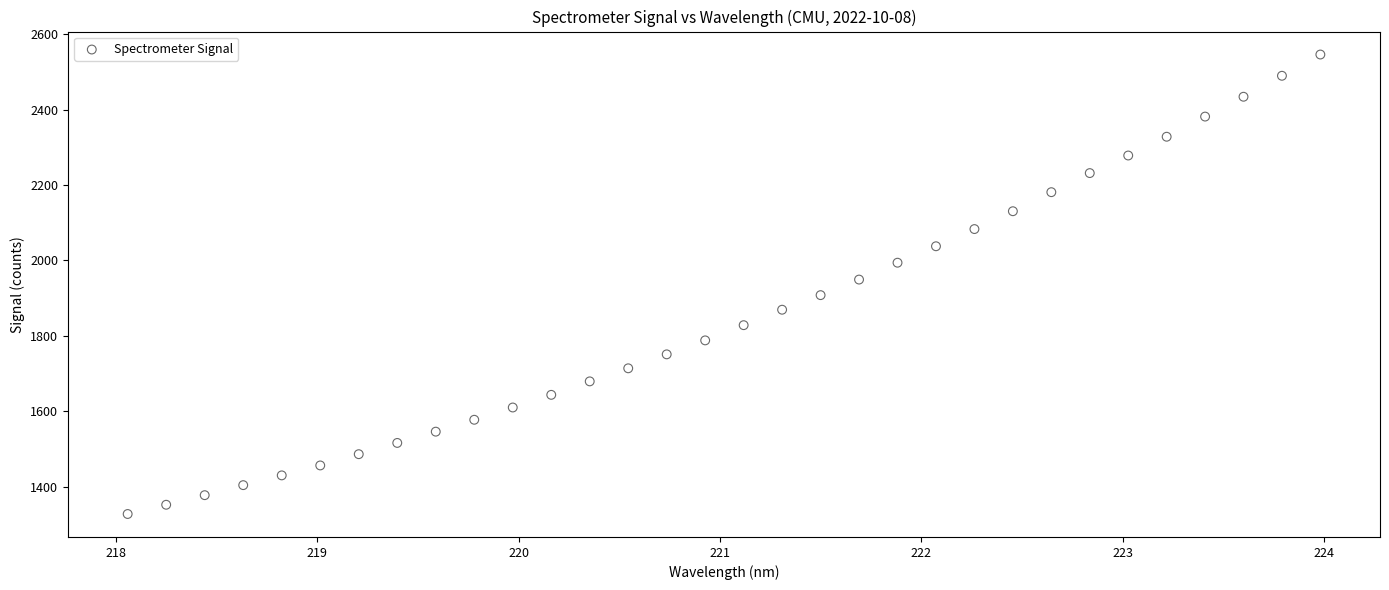

What is the range of X values (max minus min)?

5.9